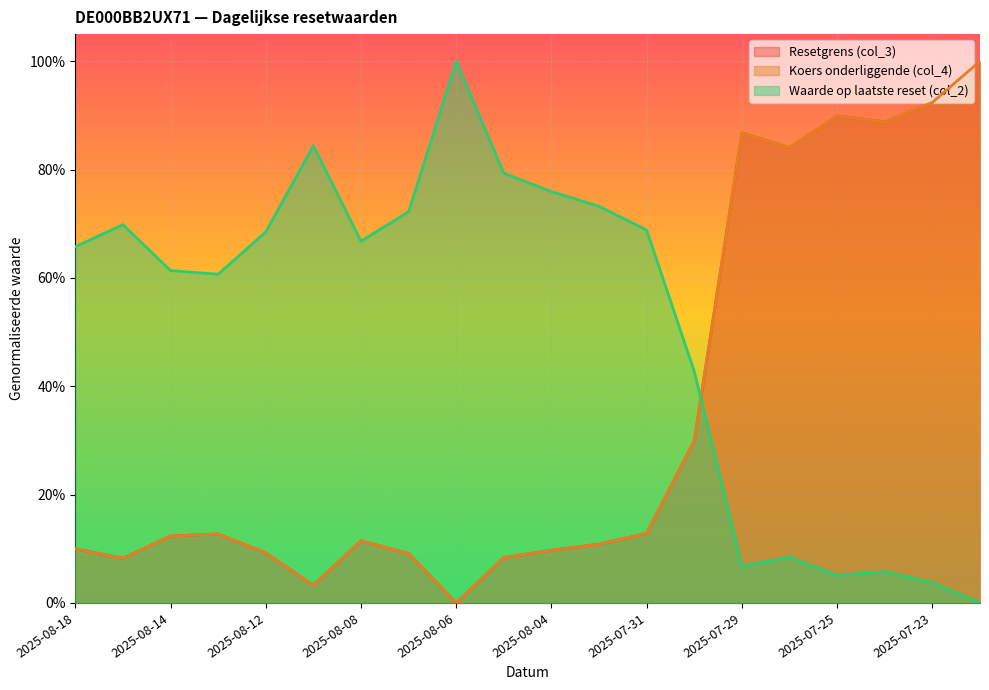

What is the difference between the maximum and second lowest values in the Resetgrens (col_3) series?

1.0